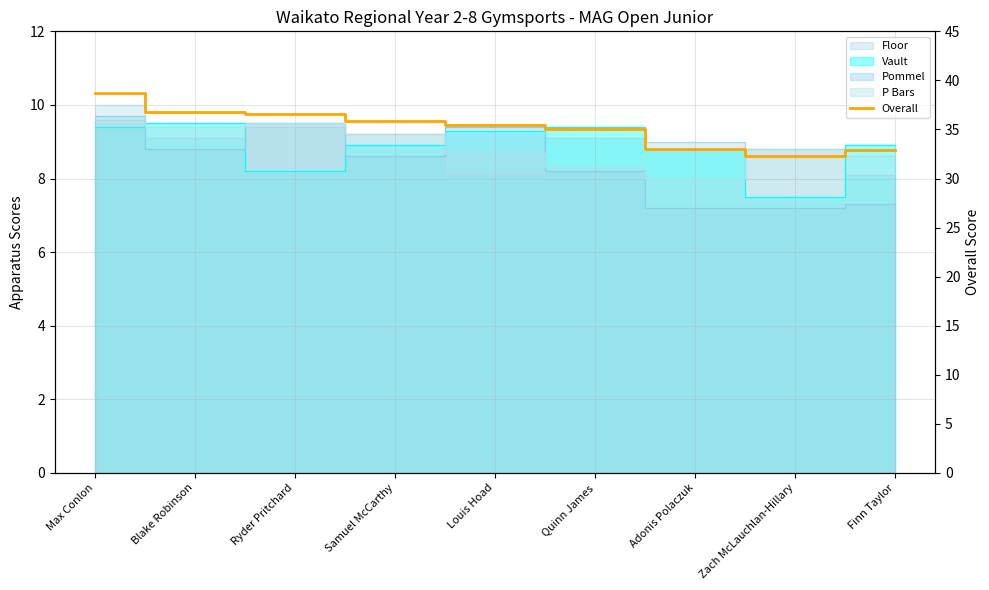

Rank the categories by value from highest to lowest.

Max Conlon, Blake Robinson, Ryder Pritchard, Samuel McCarthy, Louis Hoad, Quinn James, Adonis Polaczuk, Finn Taylor, Zach McLauchlan-Hillary